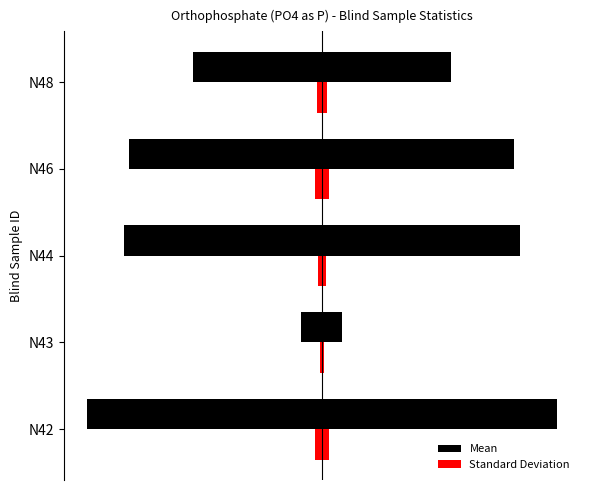

Count the number of data series in this chart.

2